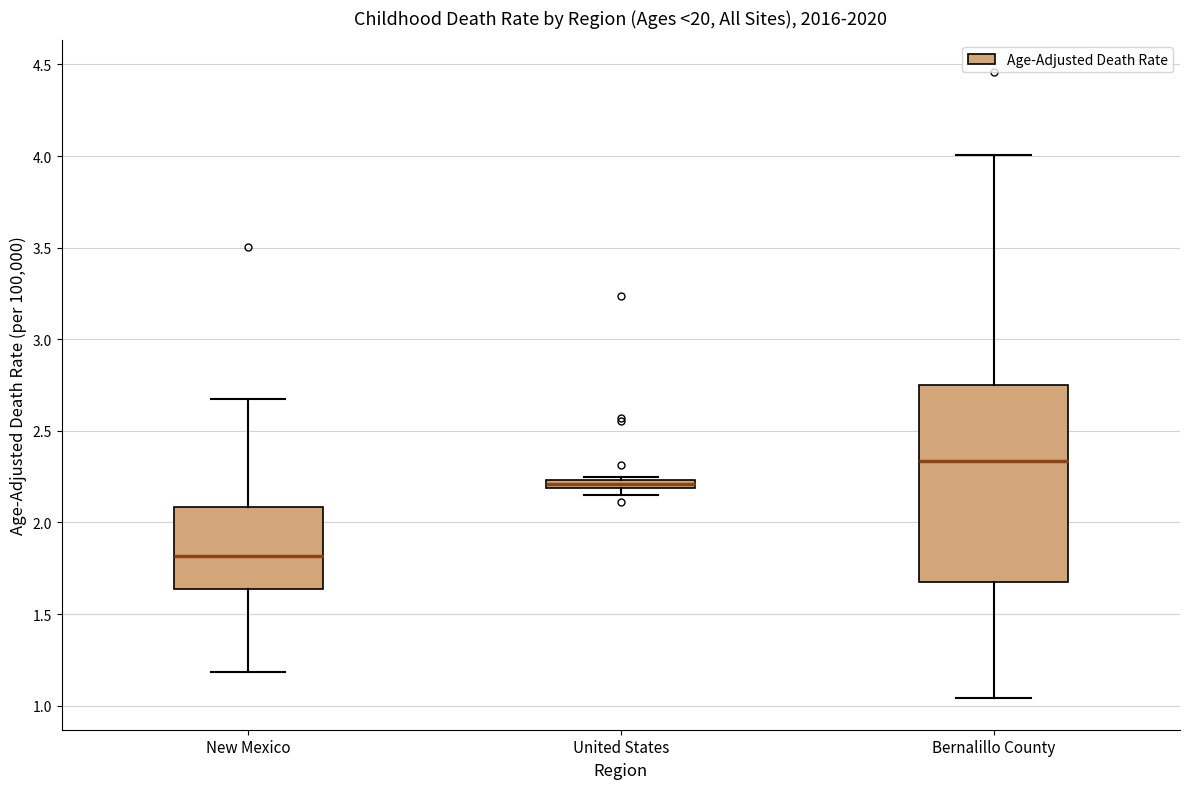

Where does the median line of the box for New Mexico sit on the y-axis? The values are not printed on the chart, so give them approximately, as read against the axis.

1.80